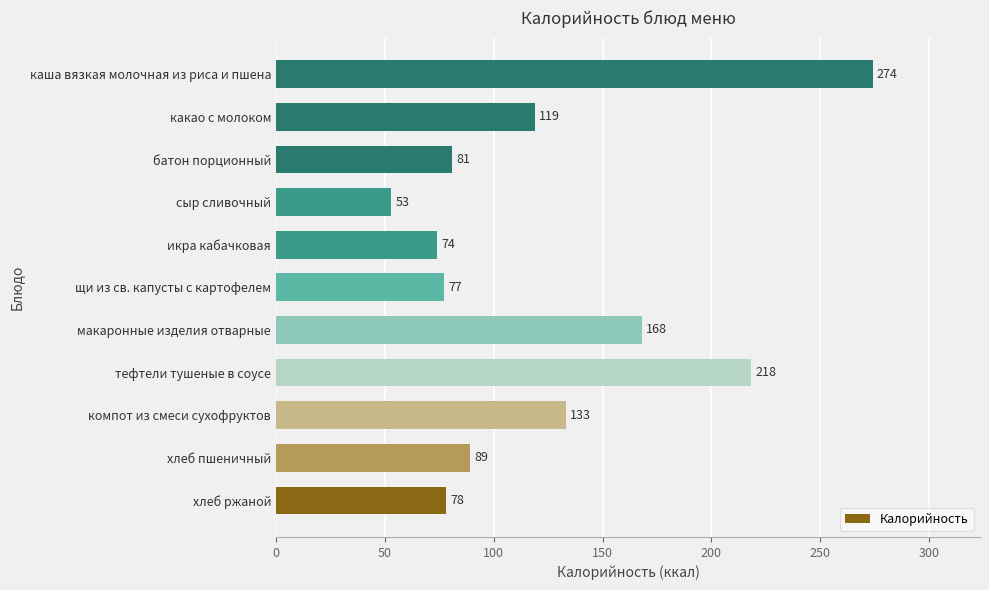

Approximately how many times larger is the value at щи из св. капусты с картофелем compared to какао с молоком?

0.6